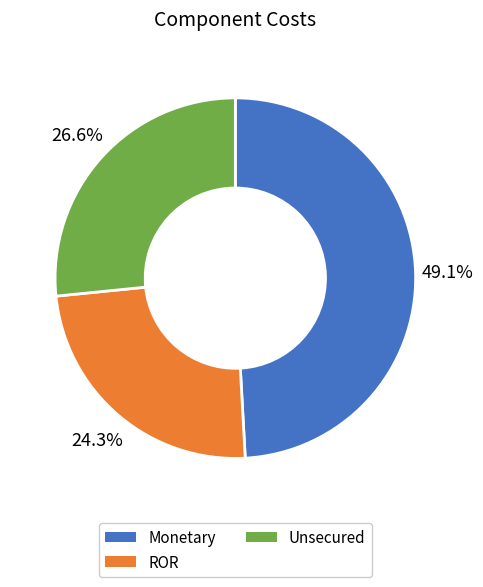

How many segments does this pie chart have?

3